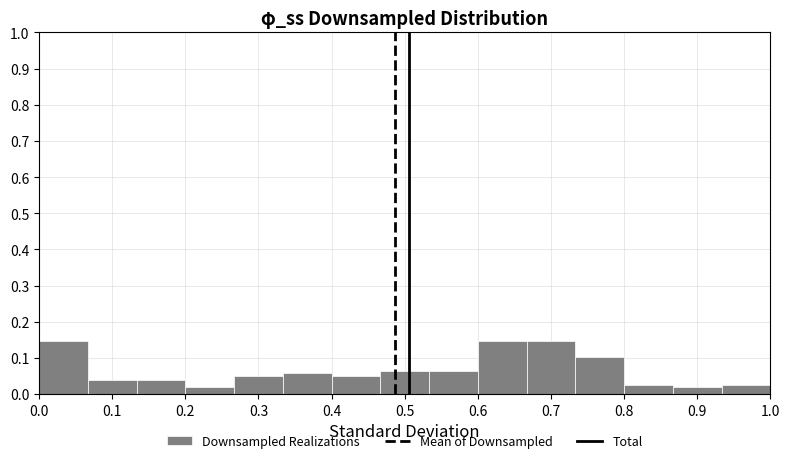

Reading left to right, transcribe this chart: for each bar, give the range it covers on the x-axis and its height. Neither the bar edges nor the heights are printed on the chart, so give them approximately, as read against the axes.

0.00 to 0.07: 0.15
0.07 to 0.13: 0.04
0.13 to 0.20: 0.04
0.20 to 0.27: 0.02
0.27 to 0.33: 0.05
0.33 to 0.40: 0.06
0.40 to 0.47: 0.05
0.47 to 0.53: 0.06
0.53 to 0.60: 0.06
0.60 to 0.67: 0.15
0.67 to 0.73: 0.15
0.73 to 0.80: 0.10
0.80 to 0.87: 0.03
0.87 to 0.93: 0.02
0.93 to 1.00: 0.03